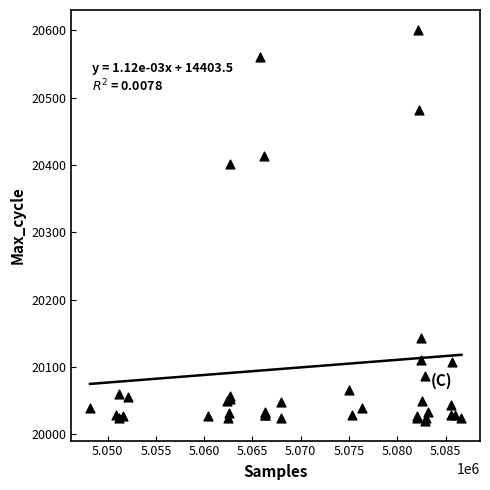

What Y value in the scatter plot is closest to 20310?

20402